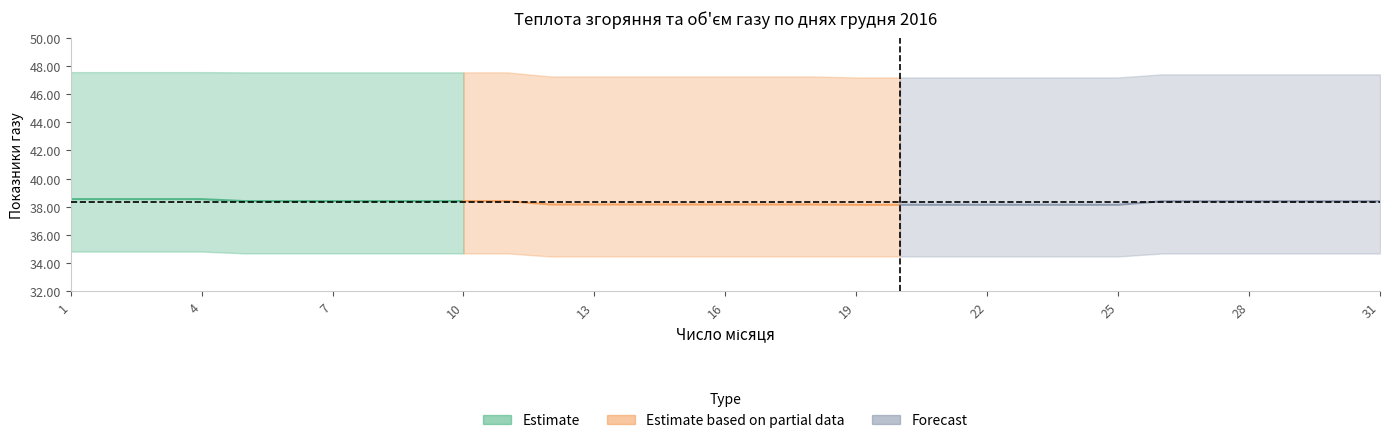

True or false: Теплота згоряння вища МДж/м3 and Обсяг газу тис м3 cross at least once.

False